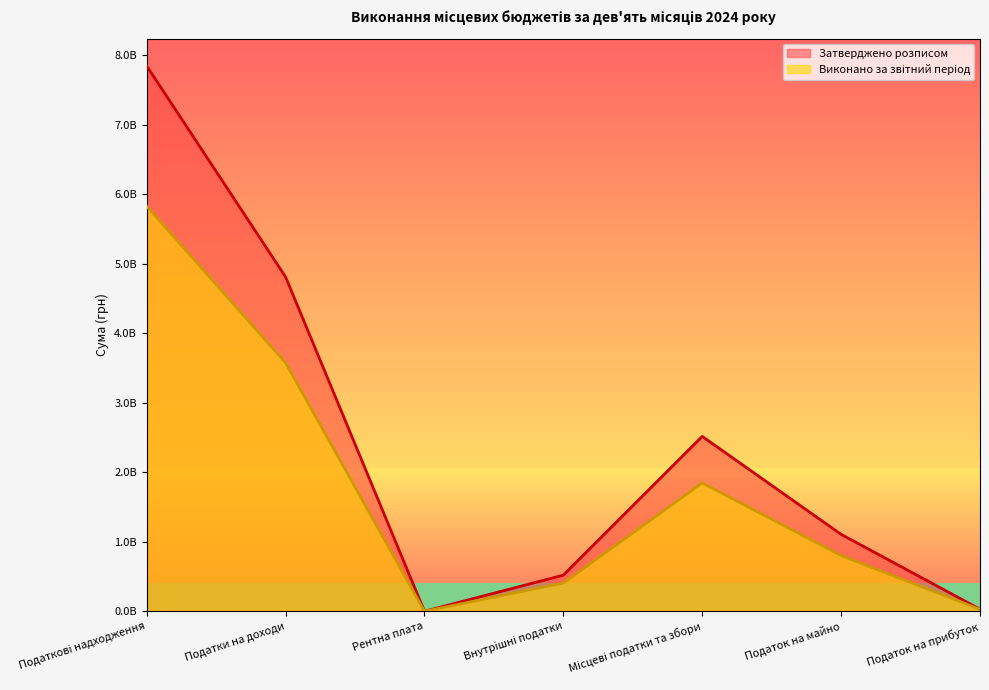

The value of Виконано за звітний період at Податки на доходи is 3575760250.7. True or false?

True